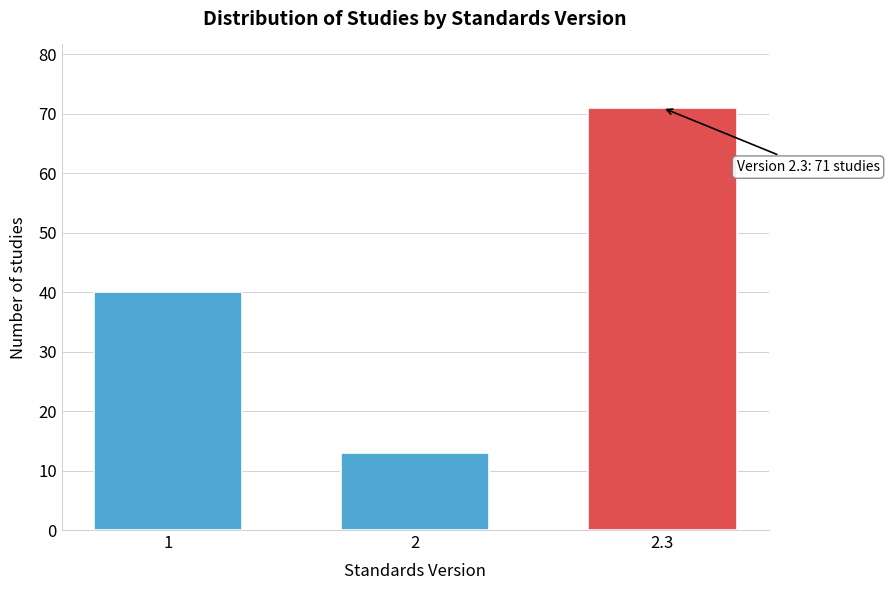

Reading left to right, list all the values displayed in this chart.

40	13	71